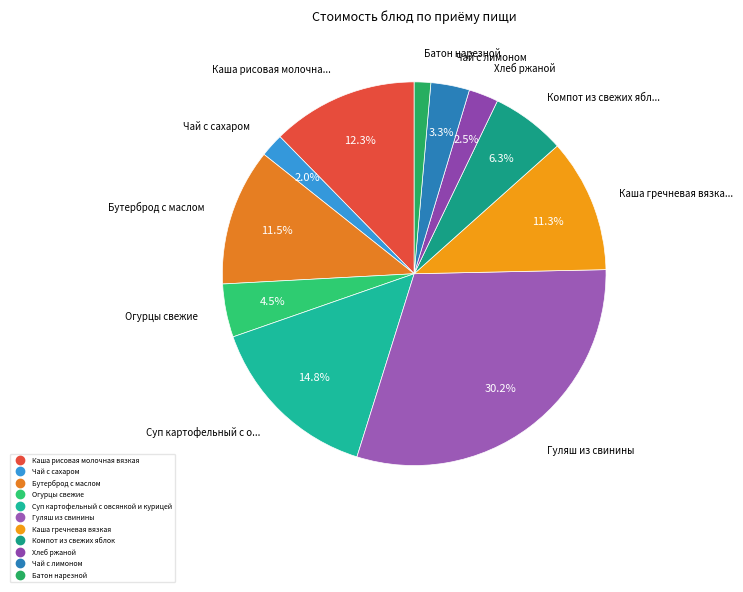

Count the number of slices in the pie.

11